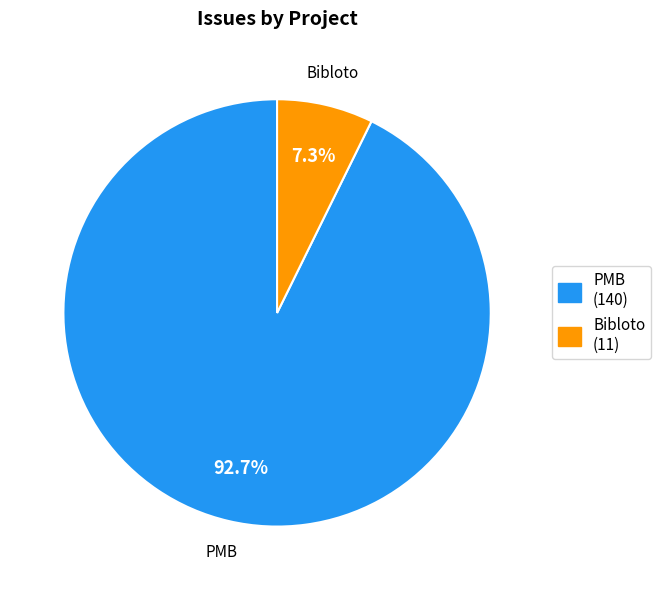

Does Bibloto account for over 50% of the chart?

No